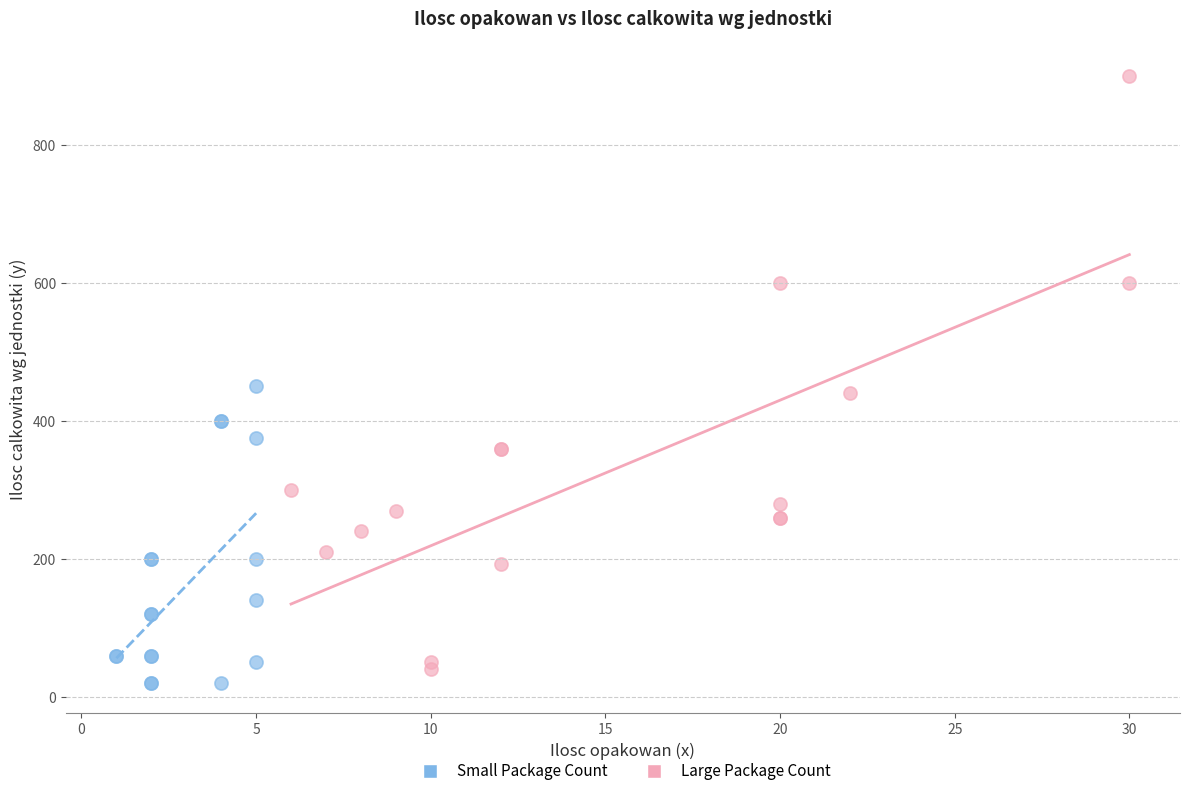

Which series contains the highest Y value?

Large Package Count